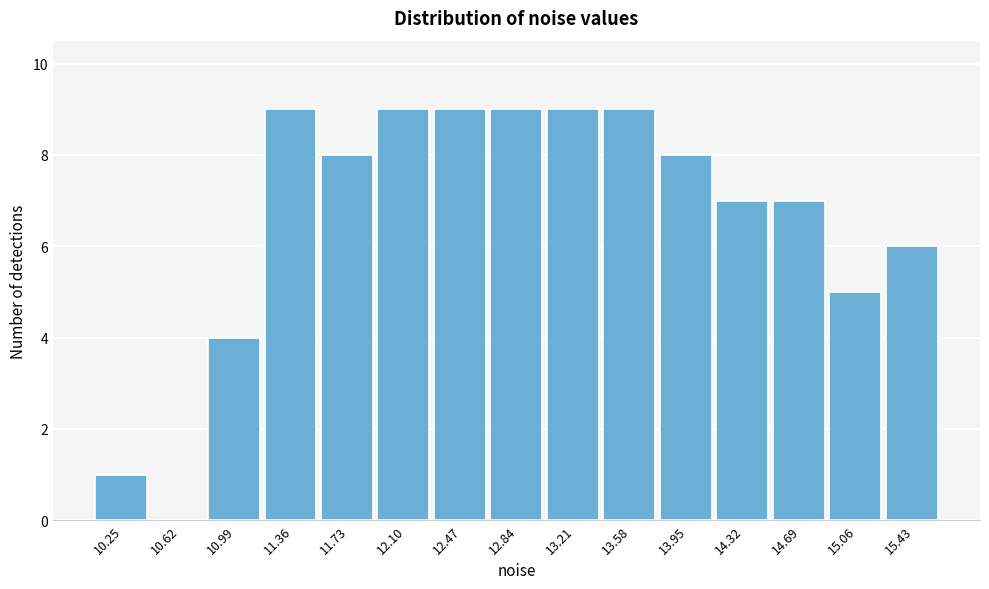

Reading left to right, list all the values displayed in this chart.

10.25=1	10.62=0	10.99=4	11.36=9	11.73=8	12.10=9	12.47=9	12.84=9	13.21=9	13.58=9	13.95=8	14.32=7	14.69=7	15.06=5	15.43=6